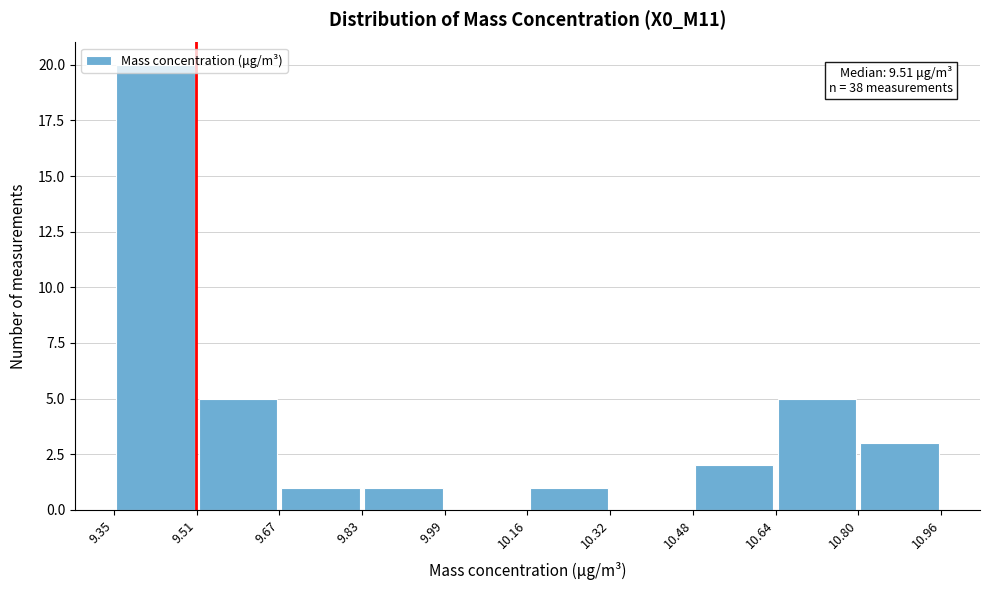

Which range on the x-axis has the tallest bar?

9.35 to 9.51